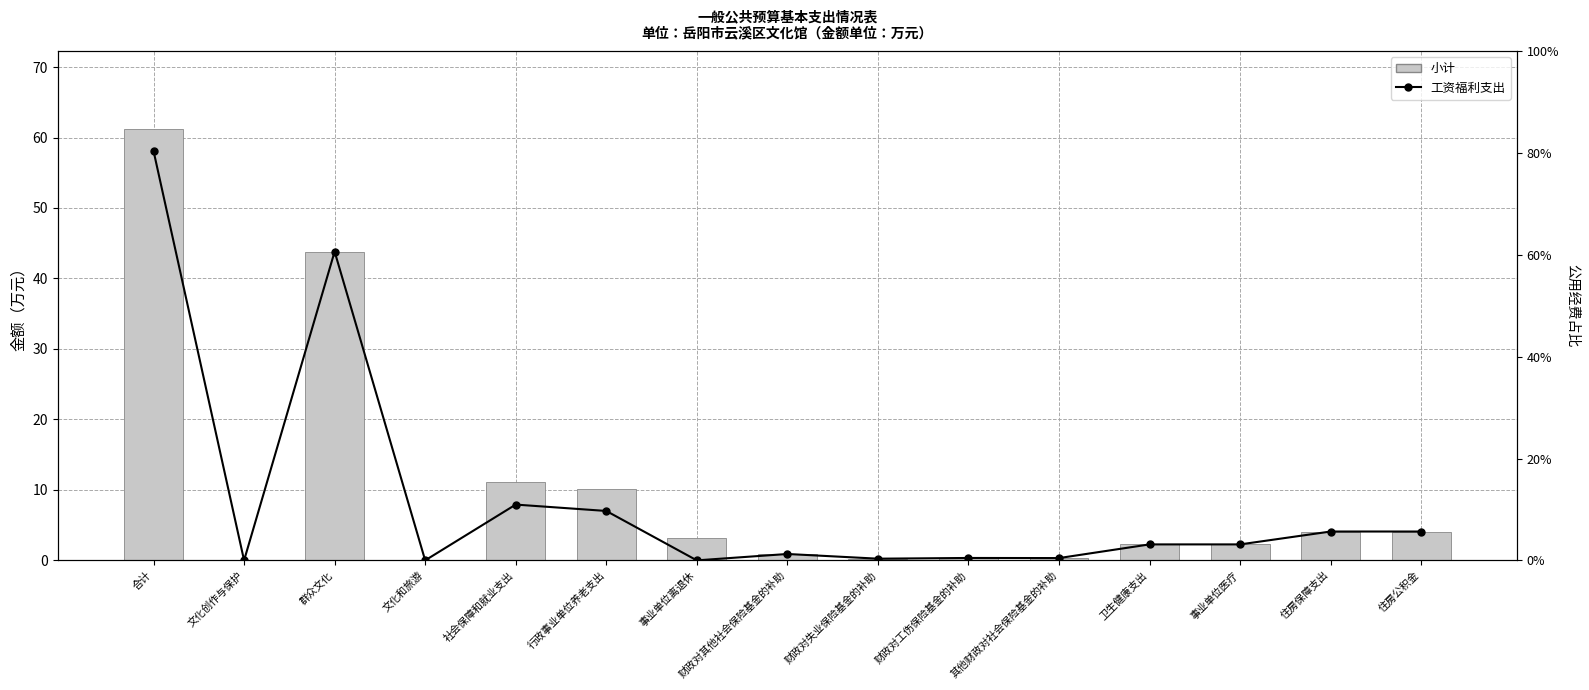

The 工资福利支出 series shows 0.0 at 文化和旅游. True or false?

True